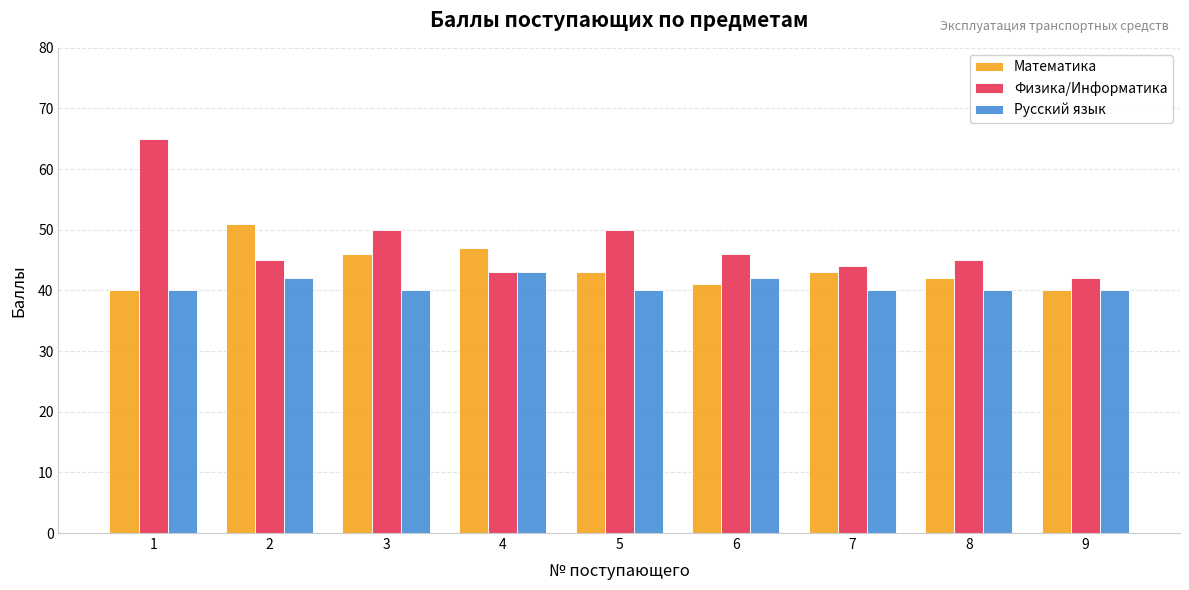

What is the value of the Русский язык bar at the 9th from the left?

40